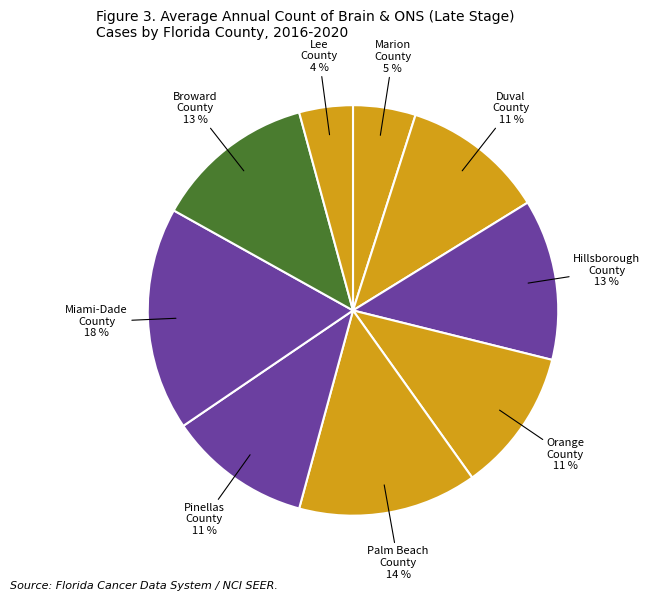

Is Miami-Dade County the majority of the pie?

No